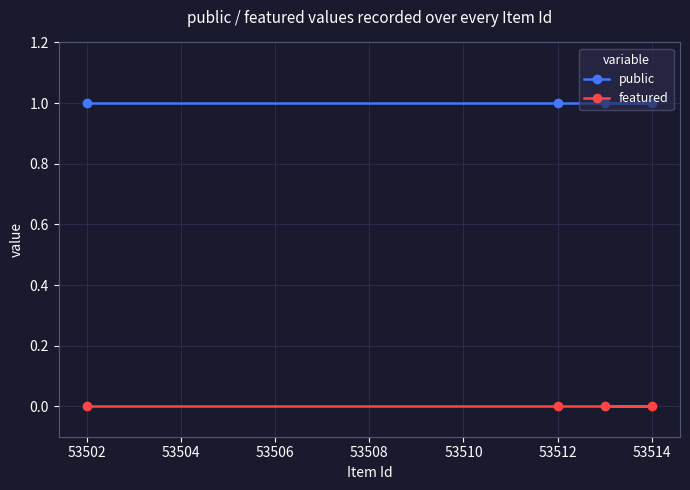

True or false: featured has a value of 0 at 53512.

True